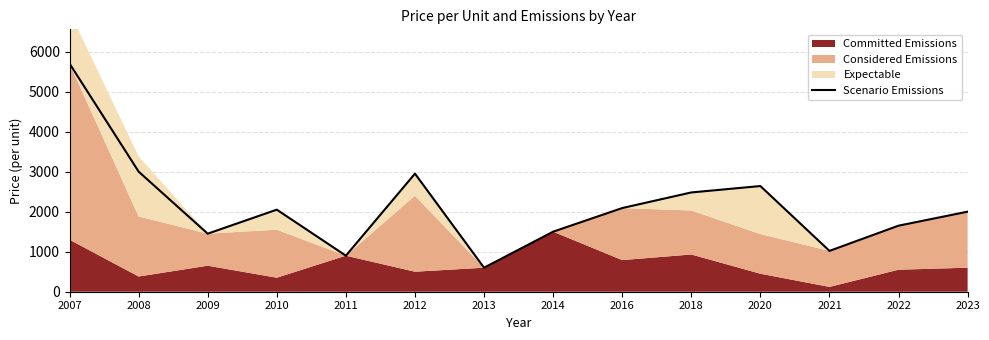

Count the number of categories in the chart.

14